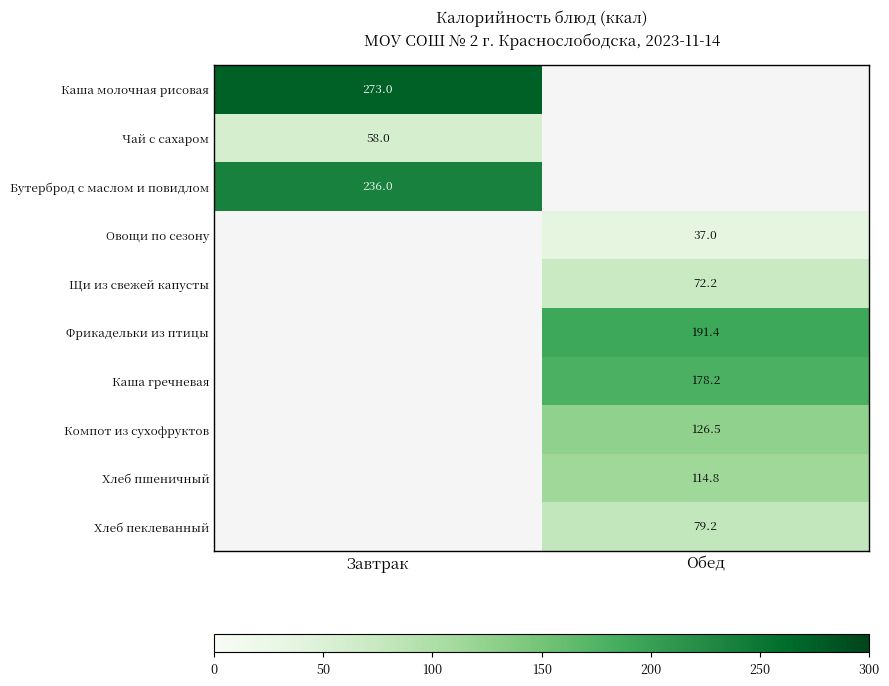

True or false: Компот из сухофруктов has a value of 126.5 at Обед.

True